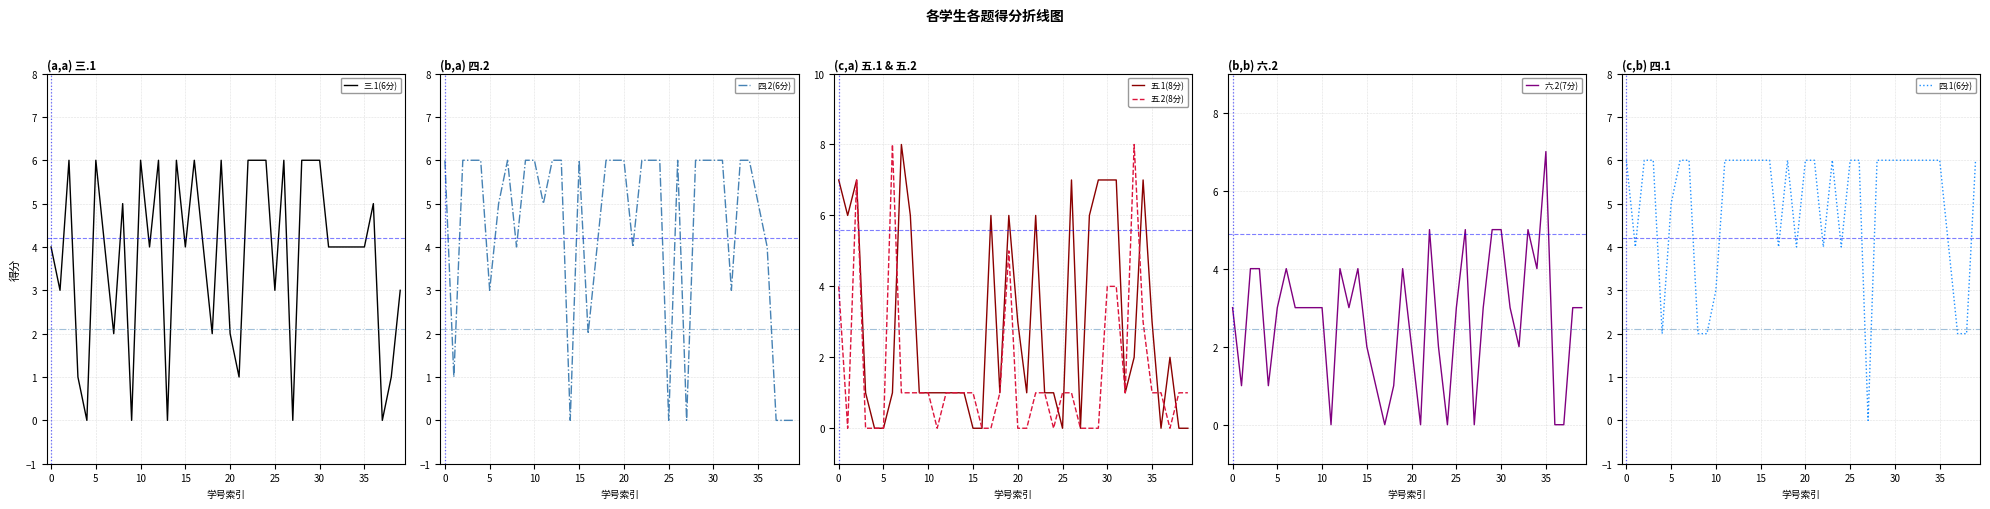

What value does the 六.2(7分) series have at 29?

5